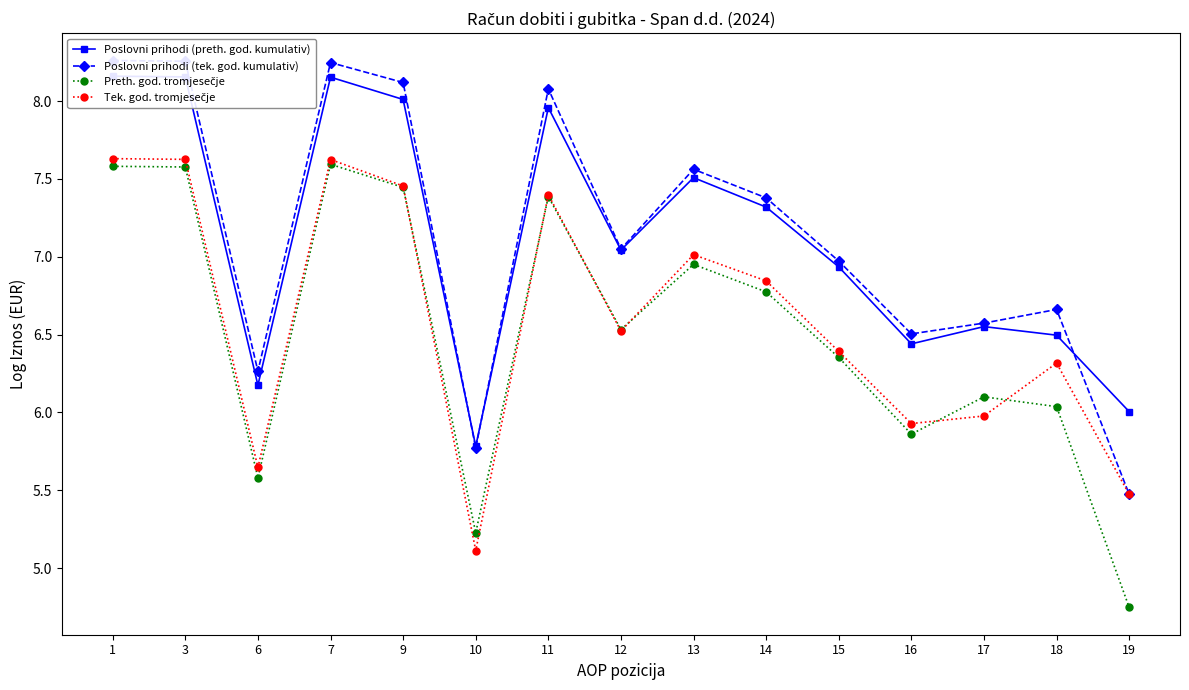

What value does the Poslovni prihodi (preth. god. kumulativ) series have at 18?

6.5